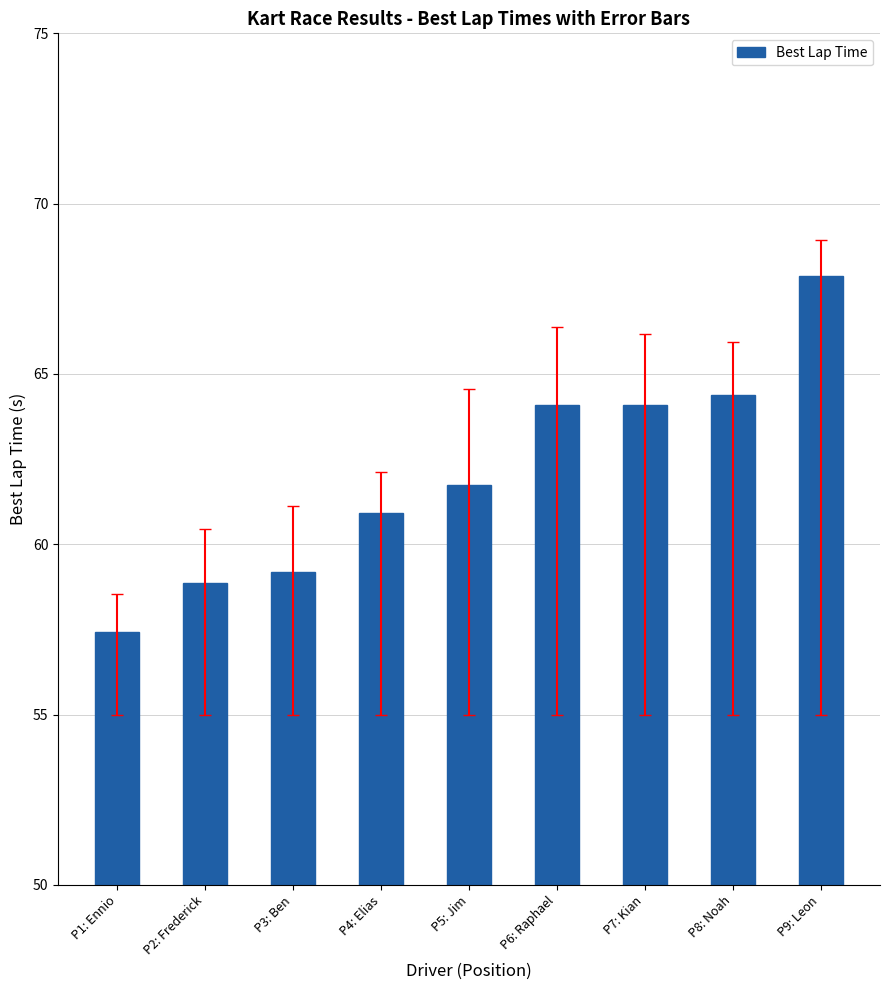

Does the chart contain any negative values?

No